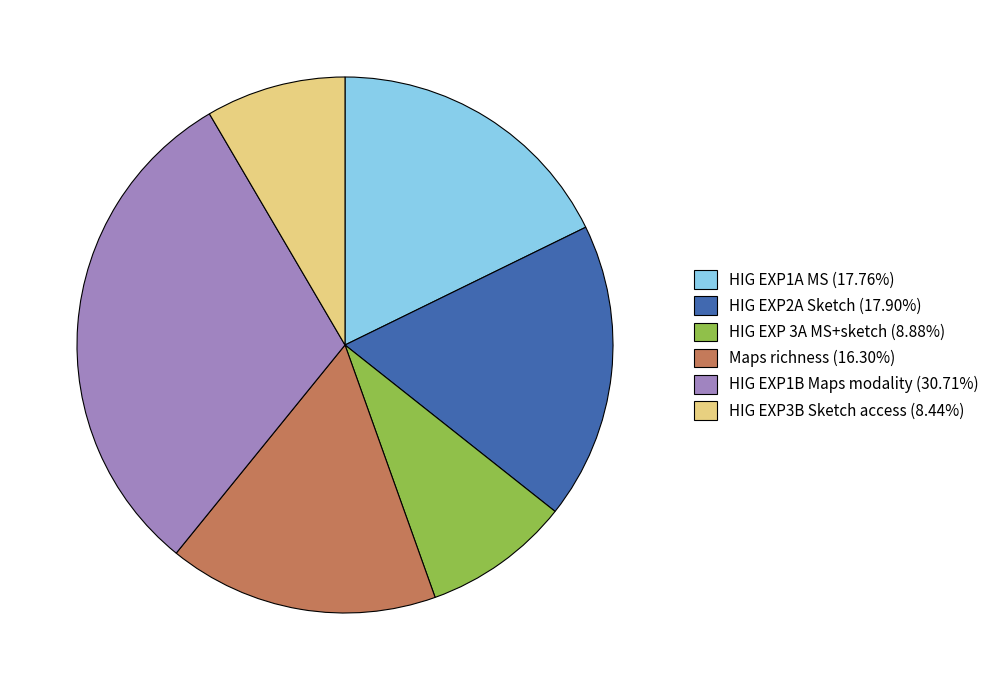

The HIG EXP 3A MS+sketch slice represents 1% of the pie. True or false?

False